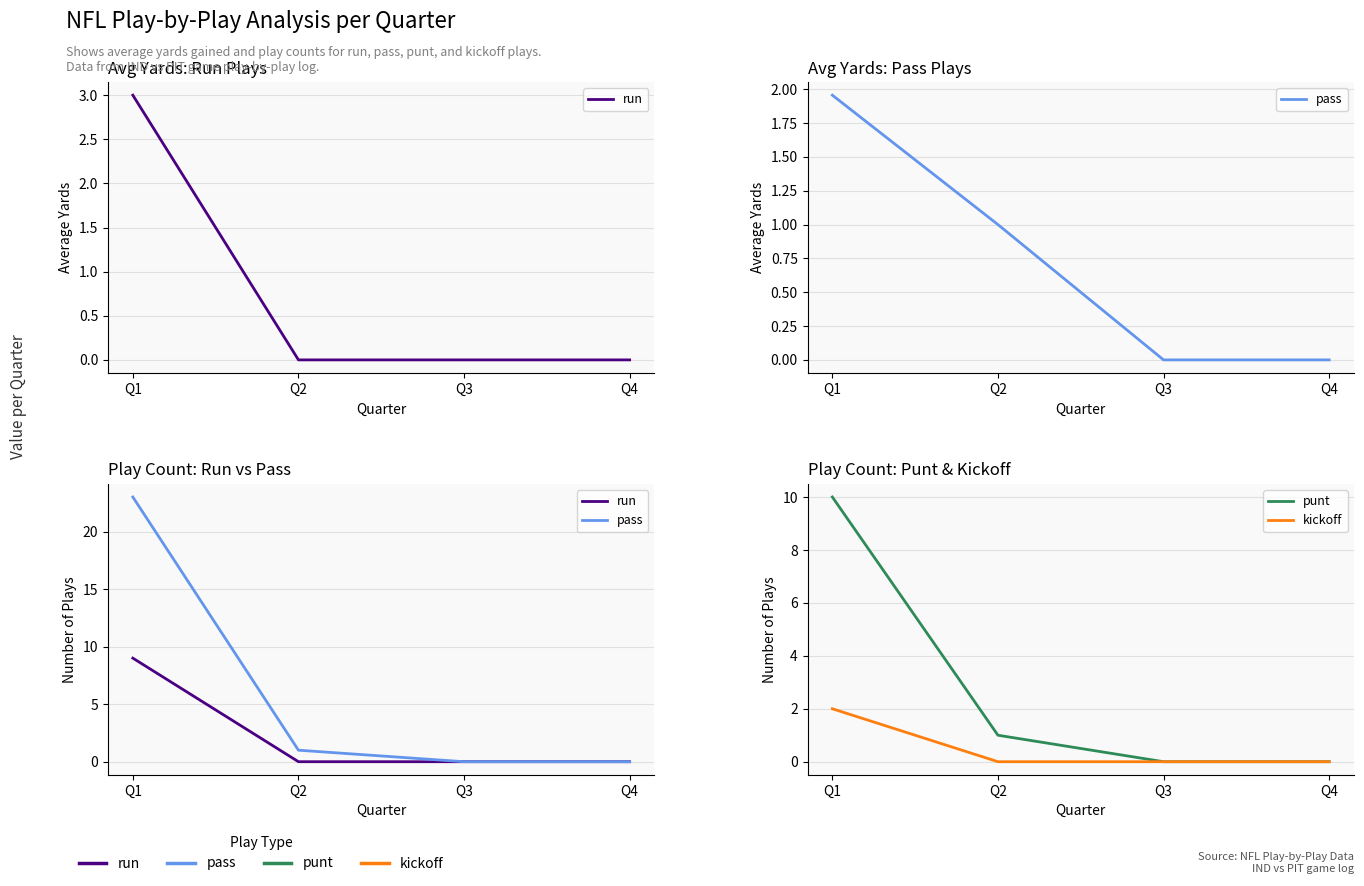

Is it true that pass equals 0 at Q3?

True